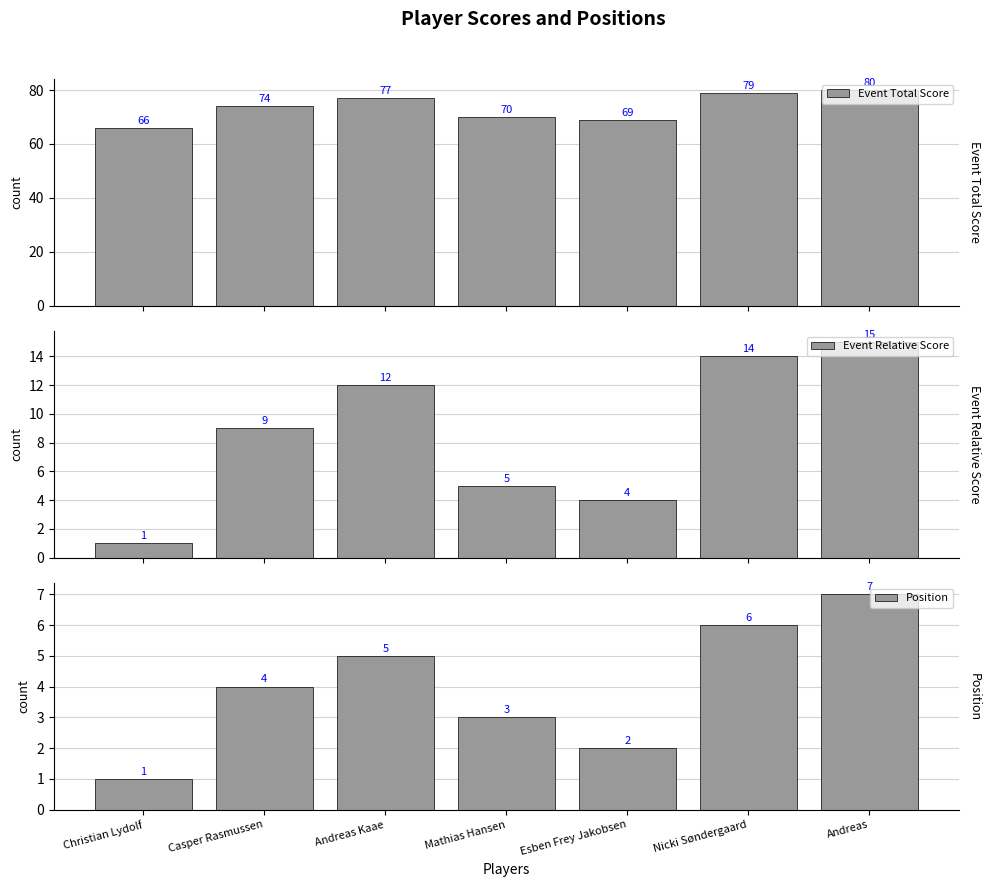

What is the spread (max minus min) of values at Mathias Hansen?

67